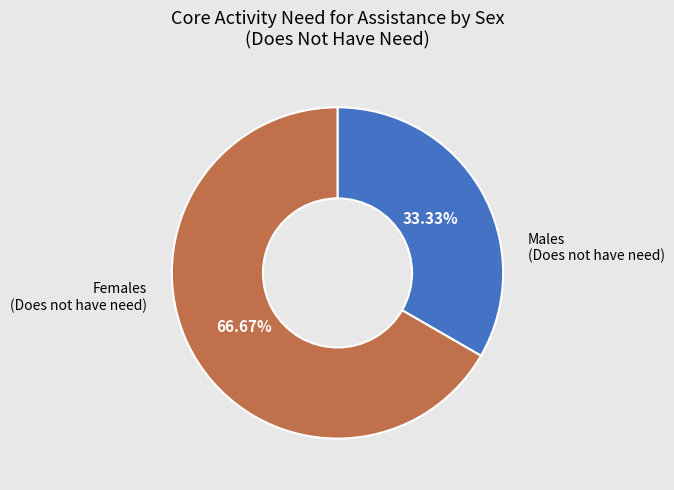

Is there a majority slice in this chart?

Yes